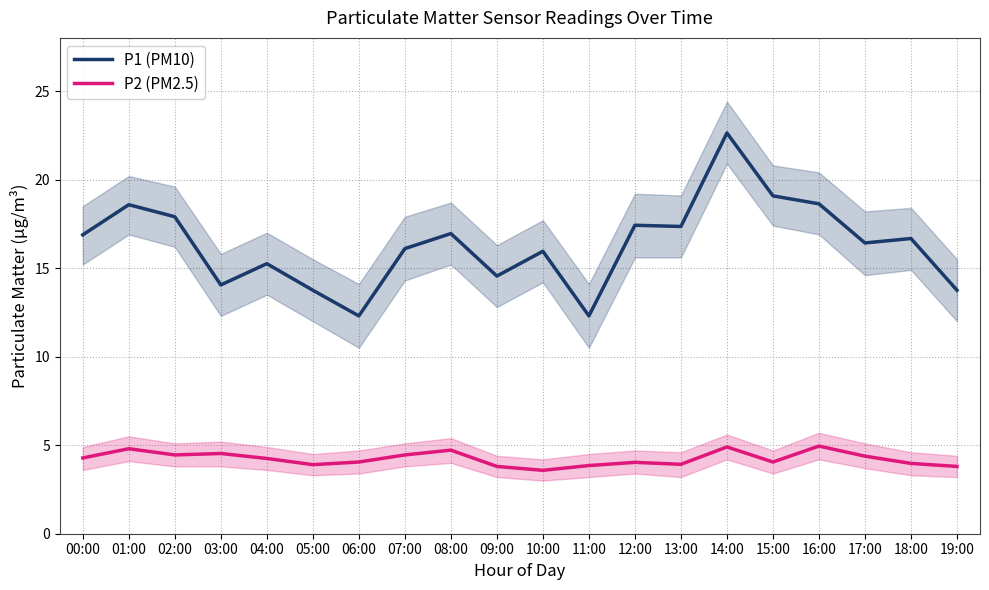

At how many categories does at least one series exceed 9?

20